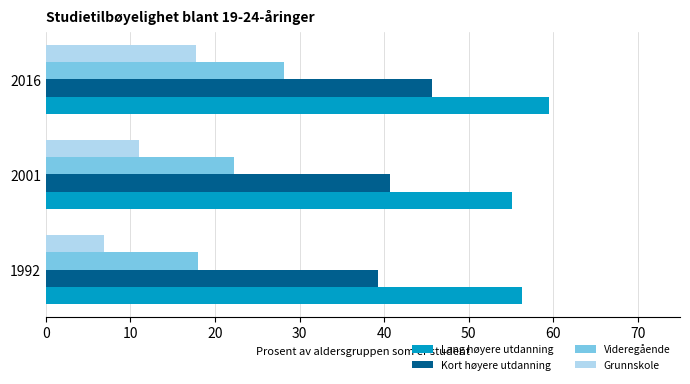

List the series in order of their peak value, highest first.

Lang høyere utdanning, Kort høyere utdanning, Videregående, Grunnskole